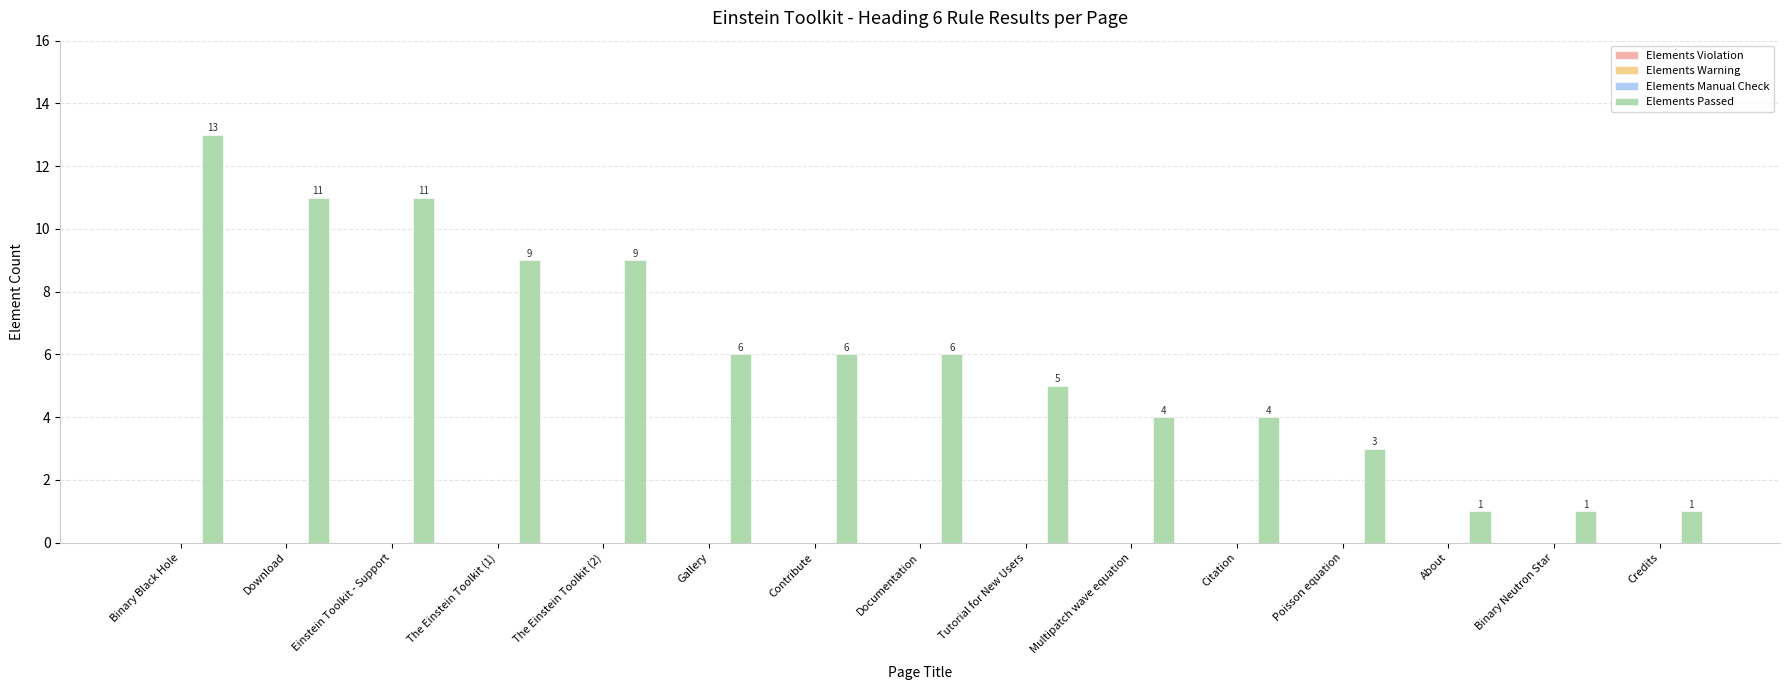

Reading right to left, transcribe all the data shown in this chart.

1	1	1	3	4	4	5	6	6	6	9	9	11	11	13